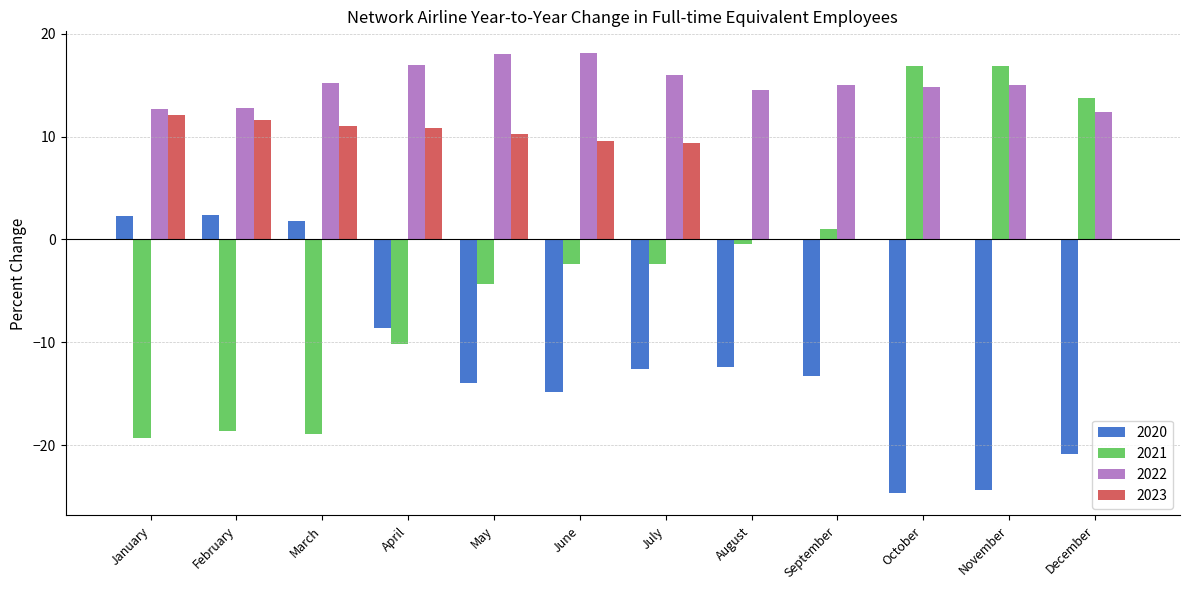

Which series has the largest total across all categories?

2022